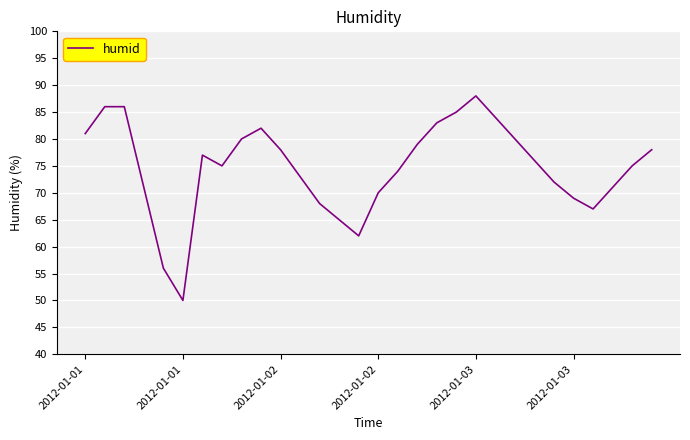

What is the smallest value displayed?

50